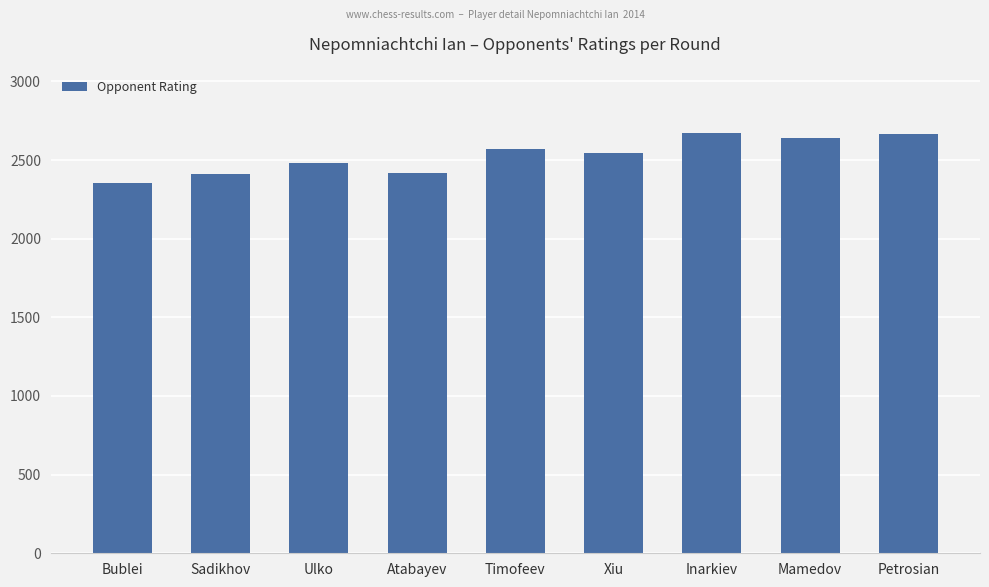

What value does the data have at Xiu, to the nearest 10?

2540